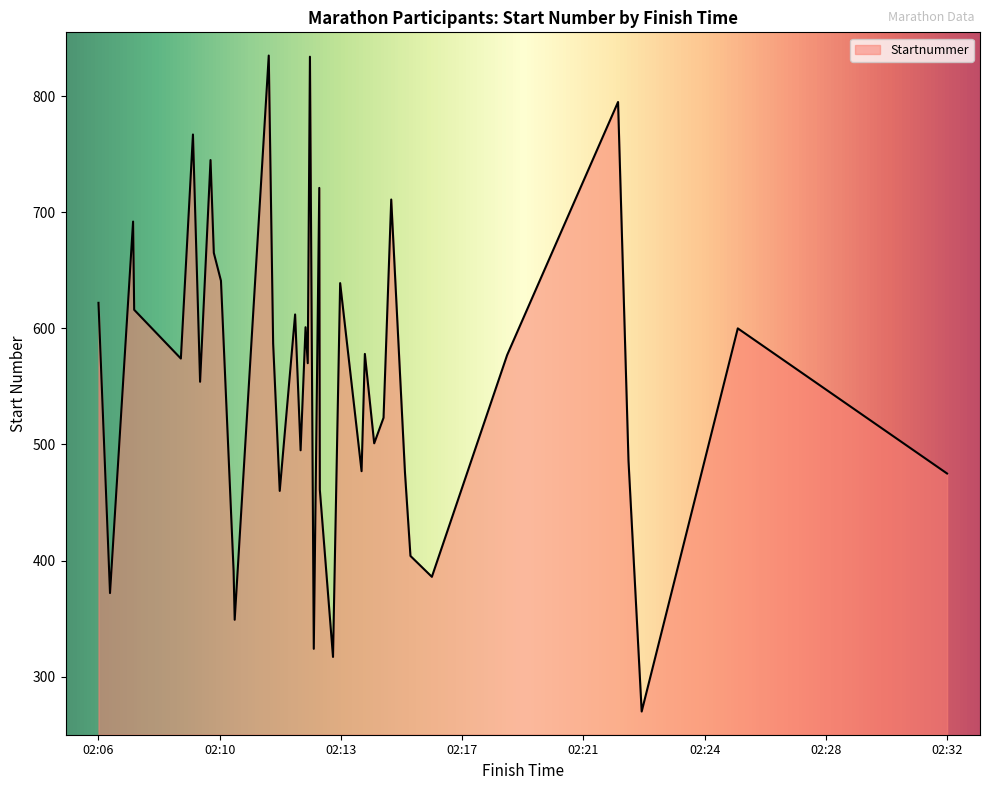

What is the minimum value shown in the chart?

270